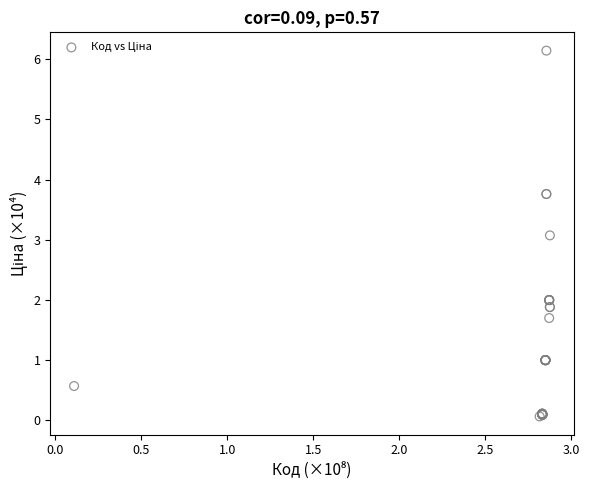

What Y value in the scatter plot is closest to 3?

3.1